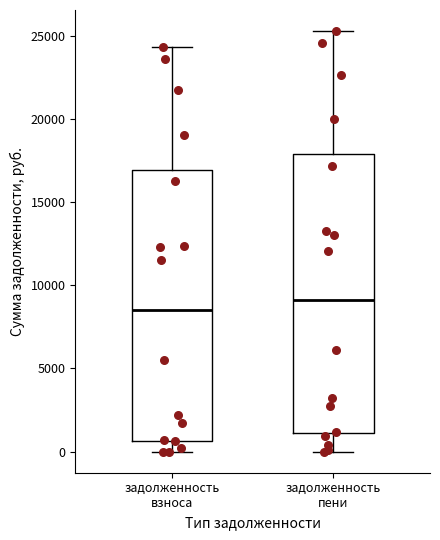

Where does the upper whisker of the box for задолженность взноса end on the y-axis? The values are not printed on the chart, so give them approximately, as read against the axis.

24500